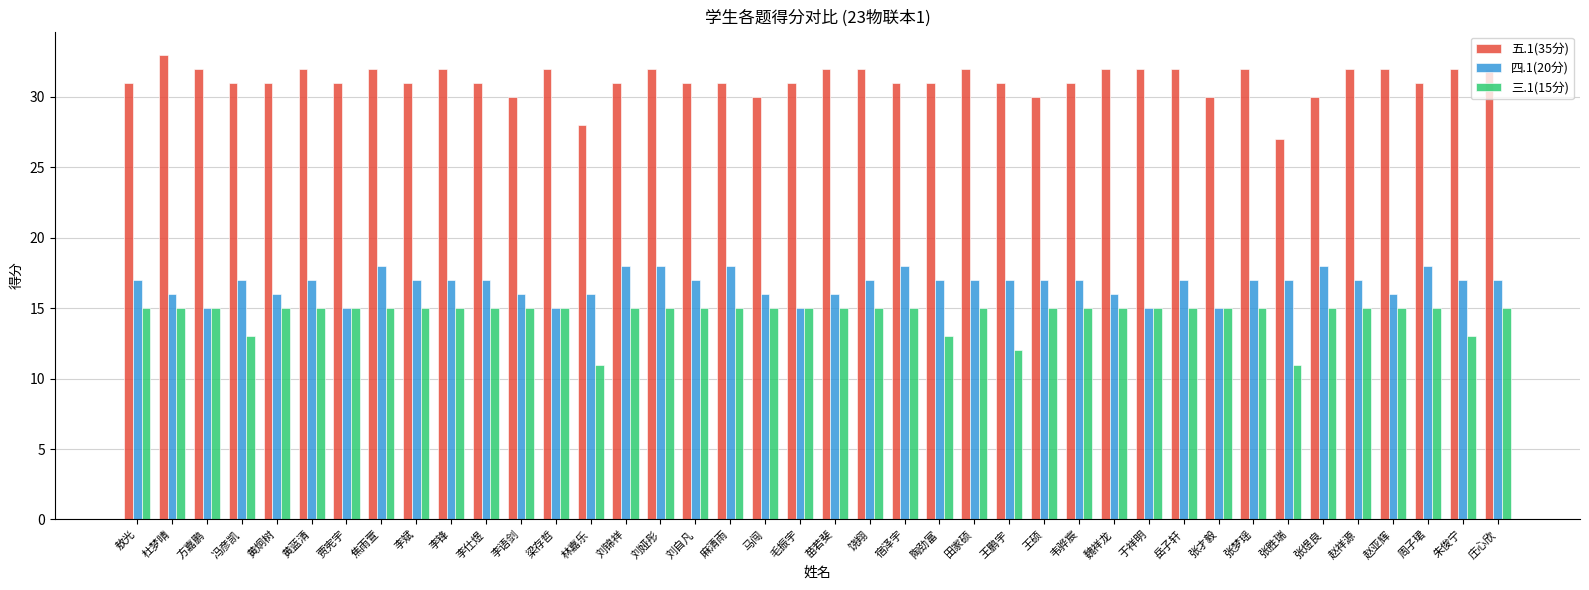

What position from the left is 敖光?

1